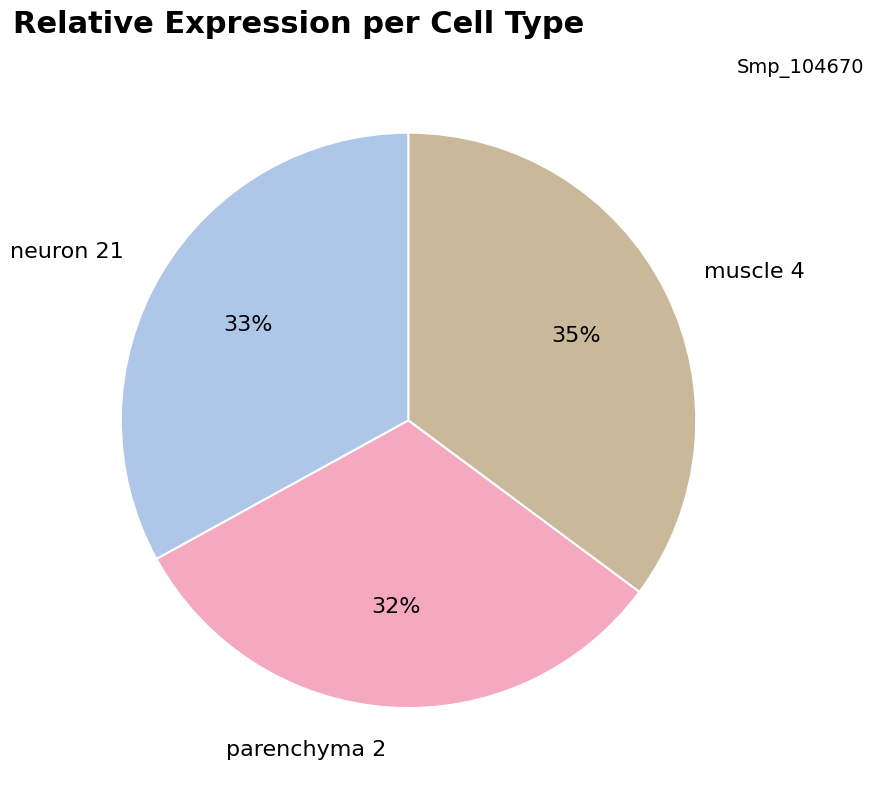

Rank the categories by value from lowest to highest.

parenchyma 2, neuron 21, muscle 4